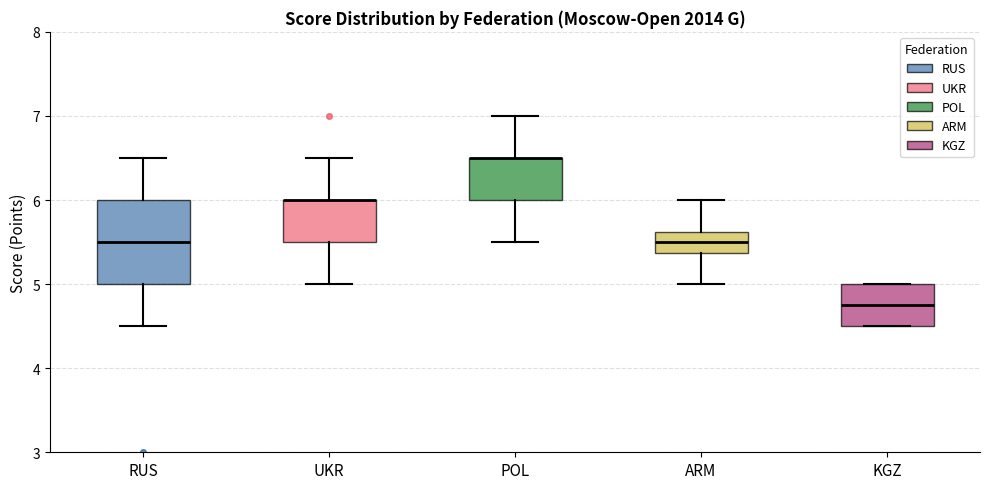

Reading left to right, read every box against the y-axis: the position of its median line, the range the box covers, and the ends of its whiskers. The values are not printed on the chart, so give them approximately, as read against the axis.

RUS: median 5.5, box 5.0 to 6.0, whiskers 4.5 to 6.5
UKR: median 6.0 (drawn on the box's upper edge), box 5.5 to 6.0, whiskers 5.0 to 6.5
POL: median 6.5 (drawn on the box's upper edge), box 6.0 to 6.5, whiskers 5.5 to 7.0
ARM: median 5.5, box 5.4 to 5.6, whiskers 5.0 to 6.0
KGZ: median 4.8, box 4.5 to 5.0, whiskers 4.5 to 5.0